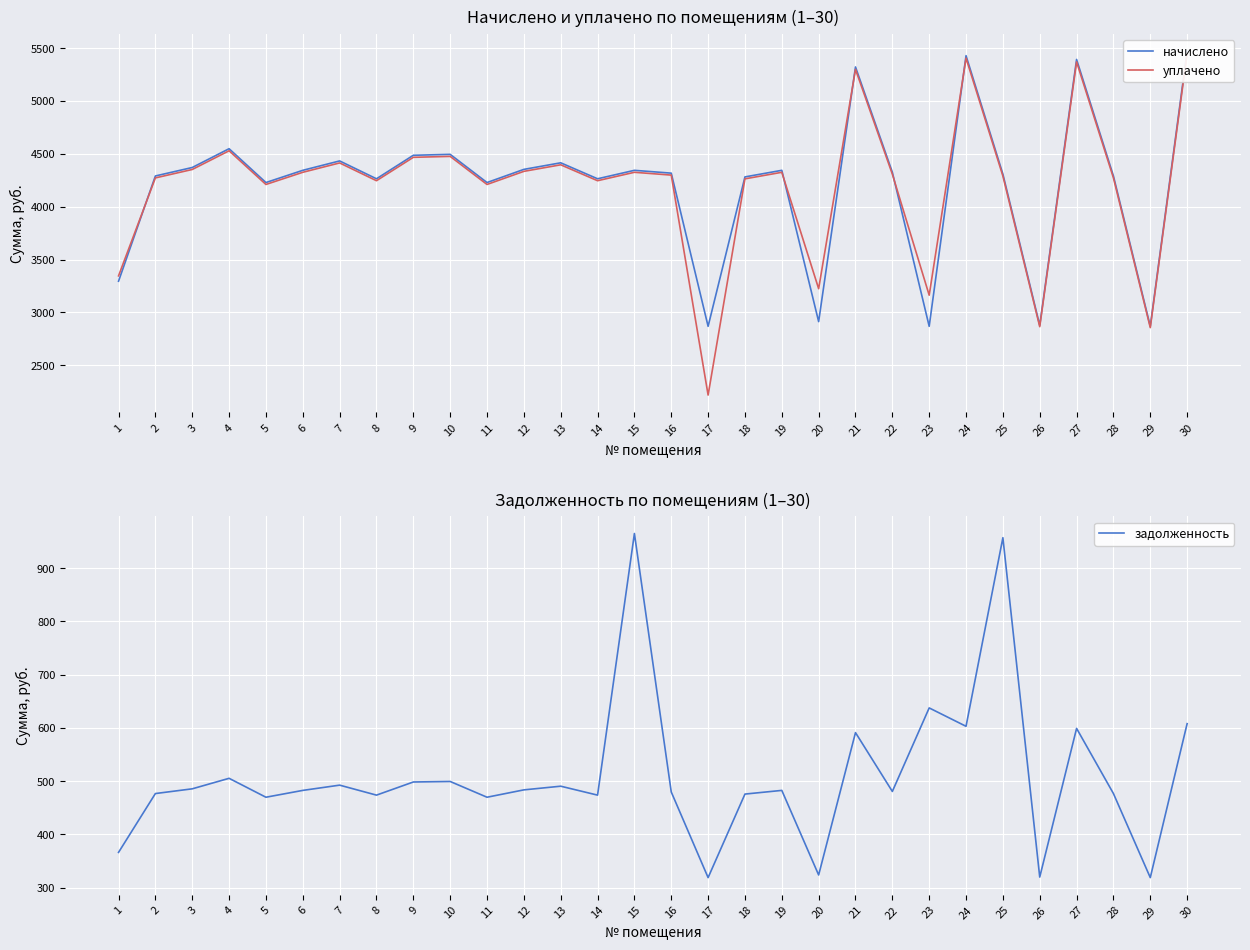

What is the sum of all уплачено values?

125753.3